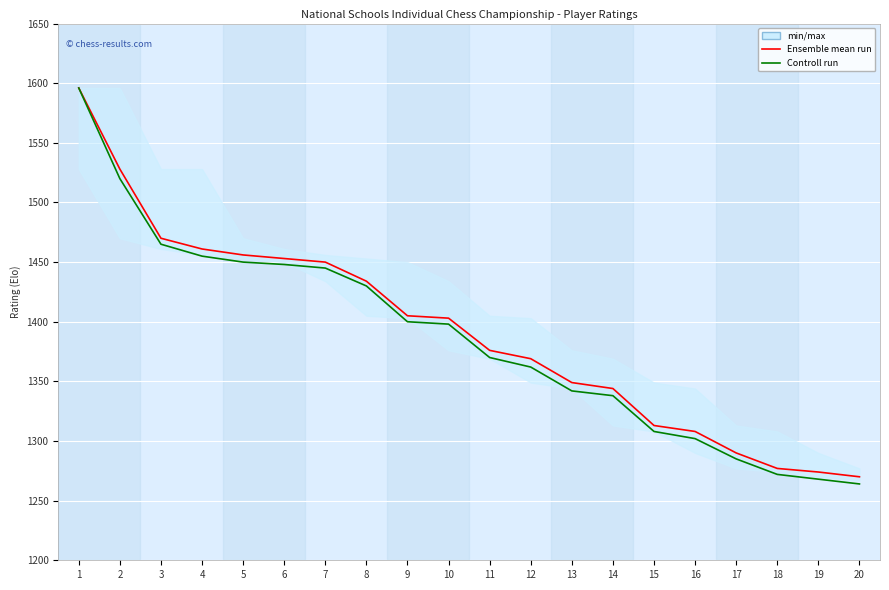

How many data points in Controll run are above 1398?

9